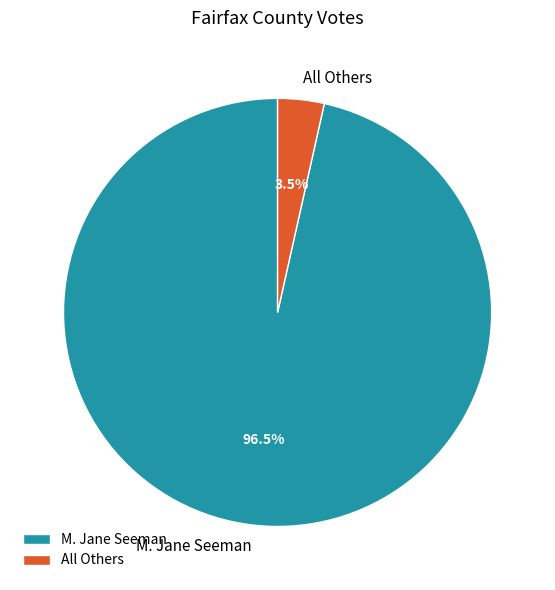

To the nearest percent, what is the difference between the largest and smallest slice percentages?

93%